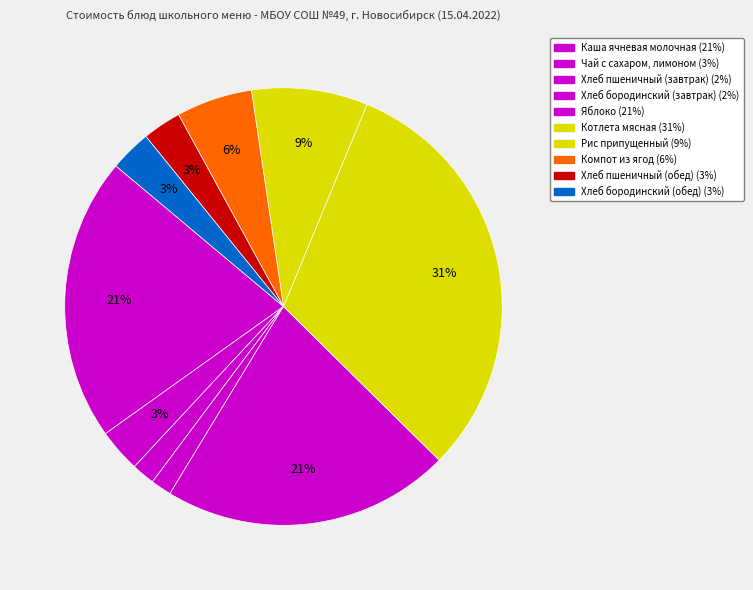

Which category has the smallest portion of the pie?

Хлеб бородинский (завтрак)